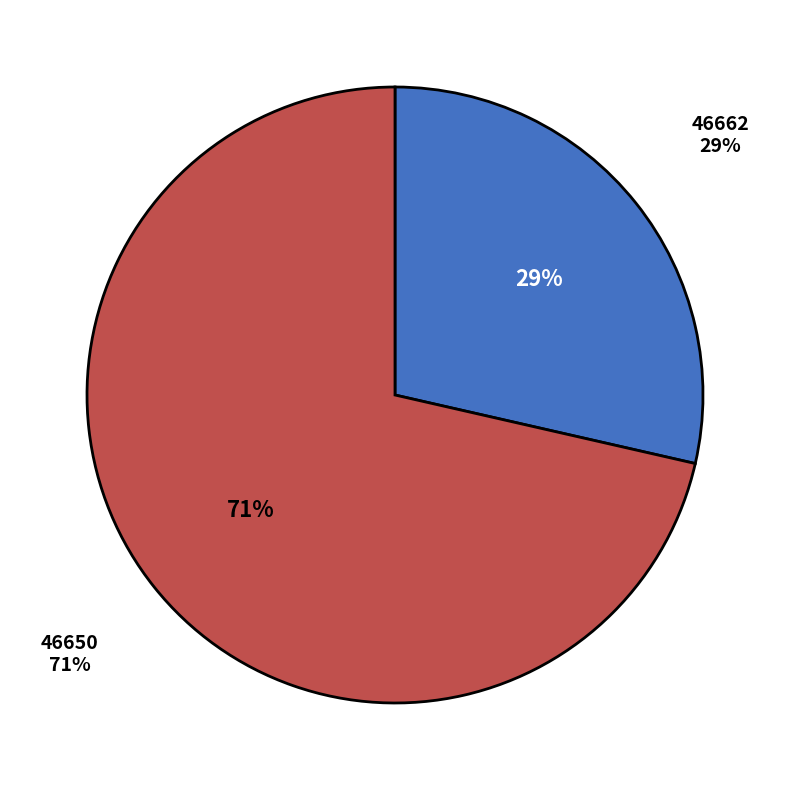

Is it true that 46650 is 99% of the pie?

False